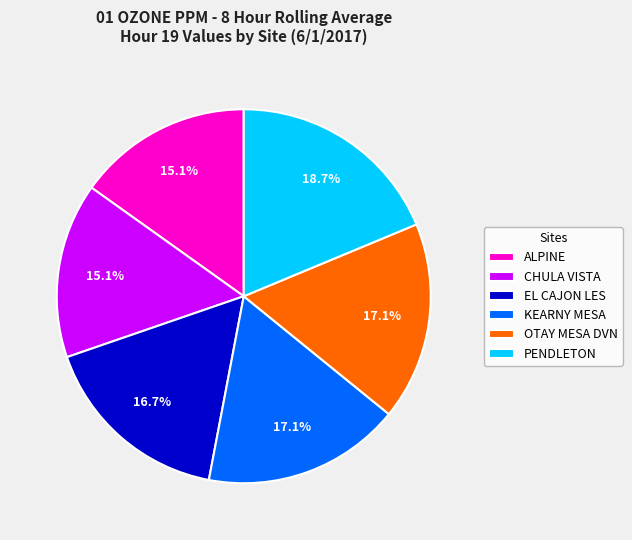

To the nearest percent, what percentage of the pie is KEARNY MESA?

17%